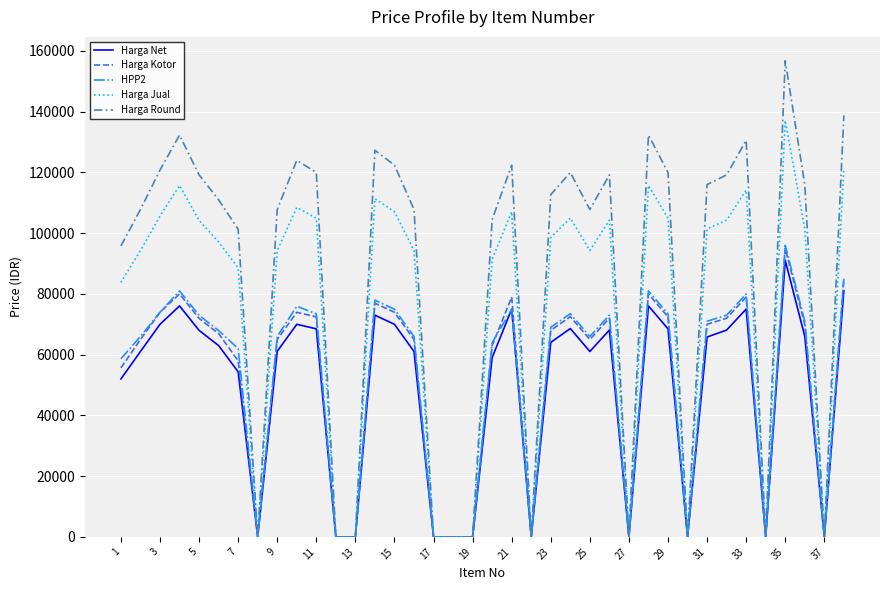

Which series has the widest spread of values?

Harga Round